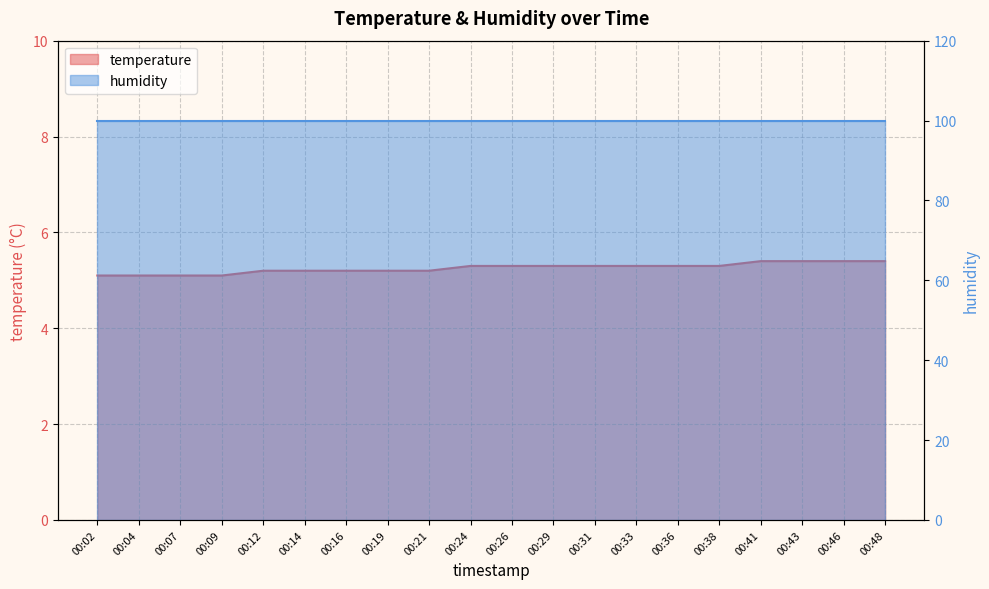

What is the average value?

5.3